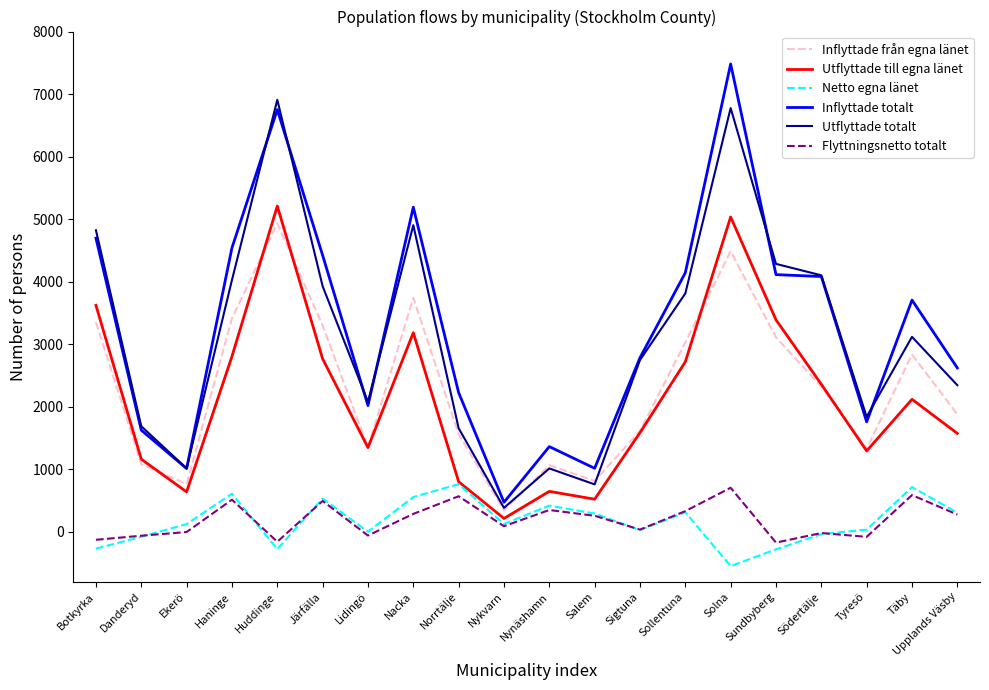

What is the difference between the maximum and minimum values in the Netto egna länet series?

1310